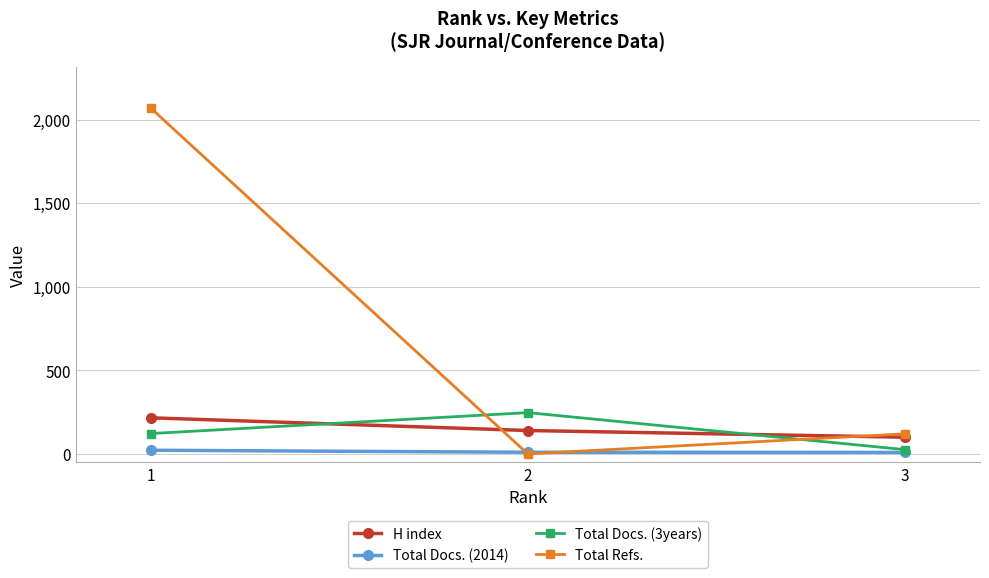

Which label corresponds to the largest value in the chart?

1